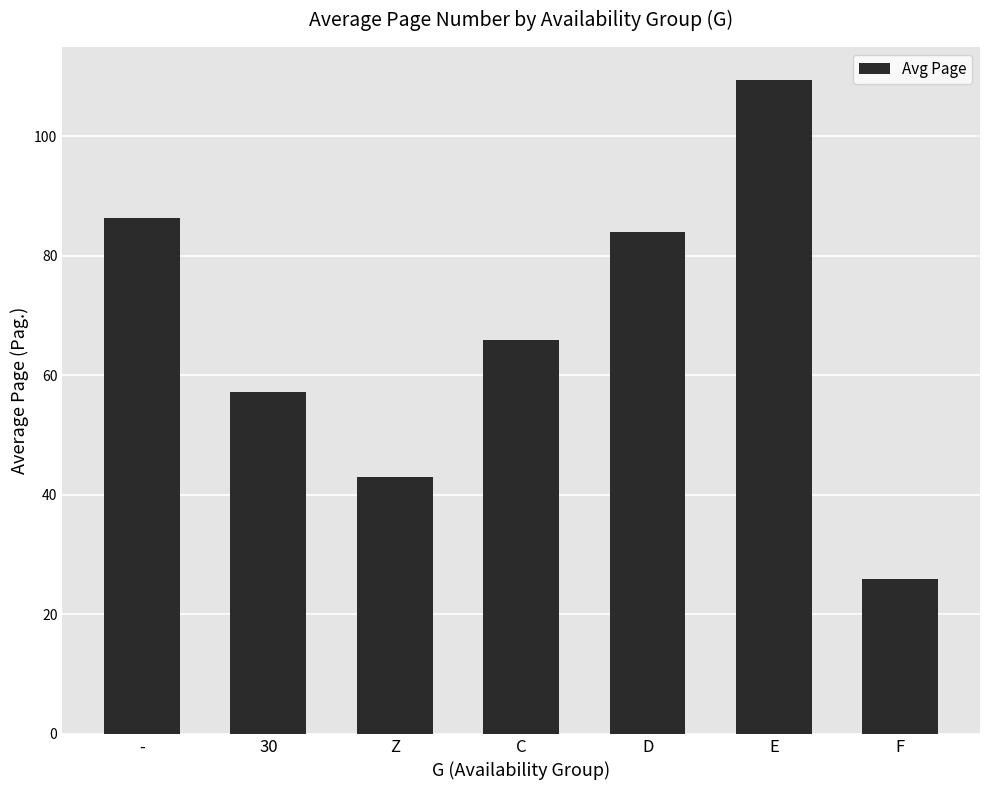

The value at 30 is 12.2. True or false?

False